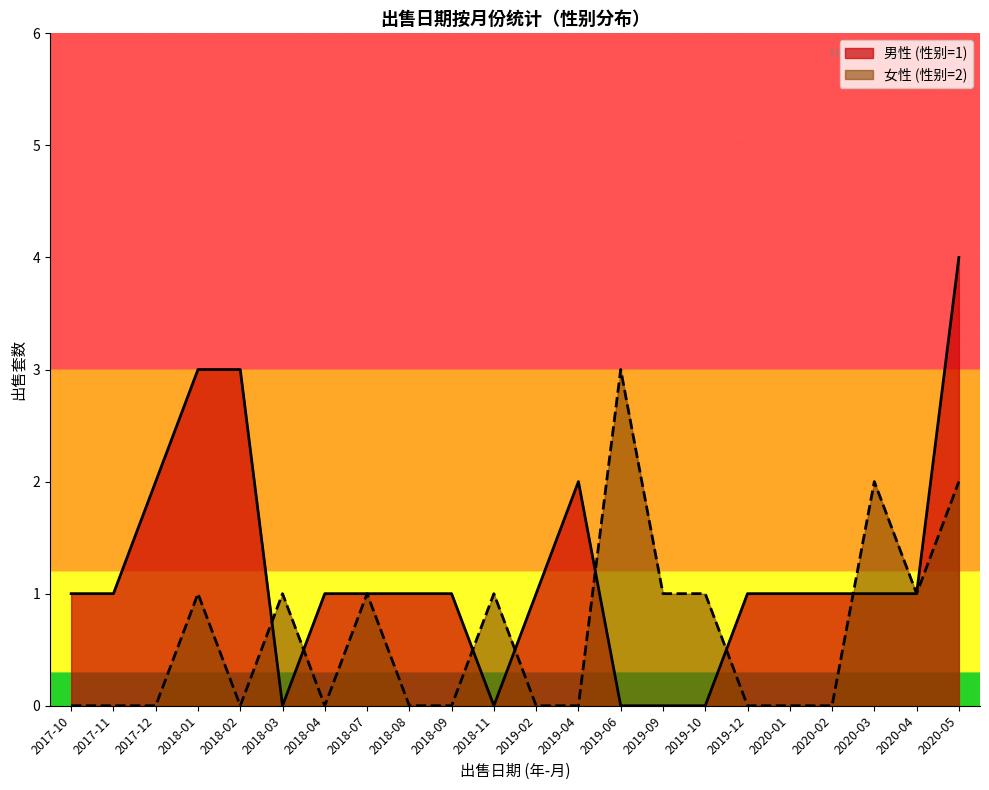

True or false: 女性 (性别=2) and 男性 (性别=1) intersect in this chart.

True